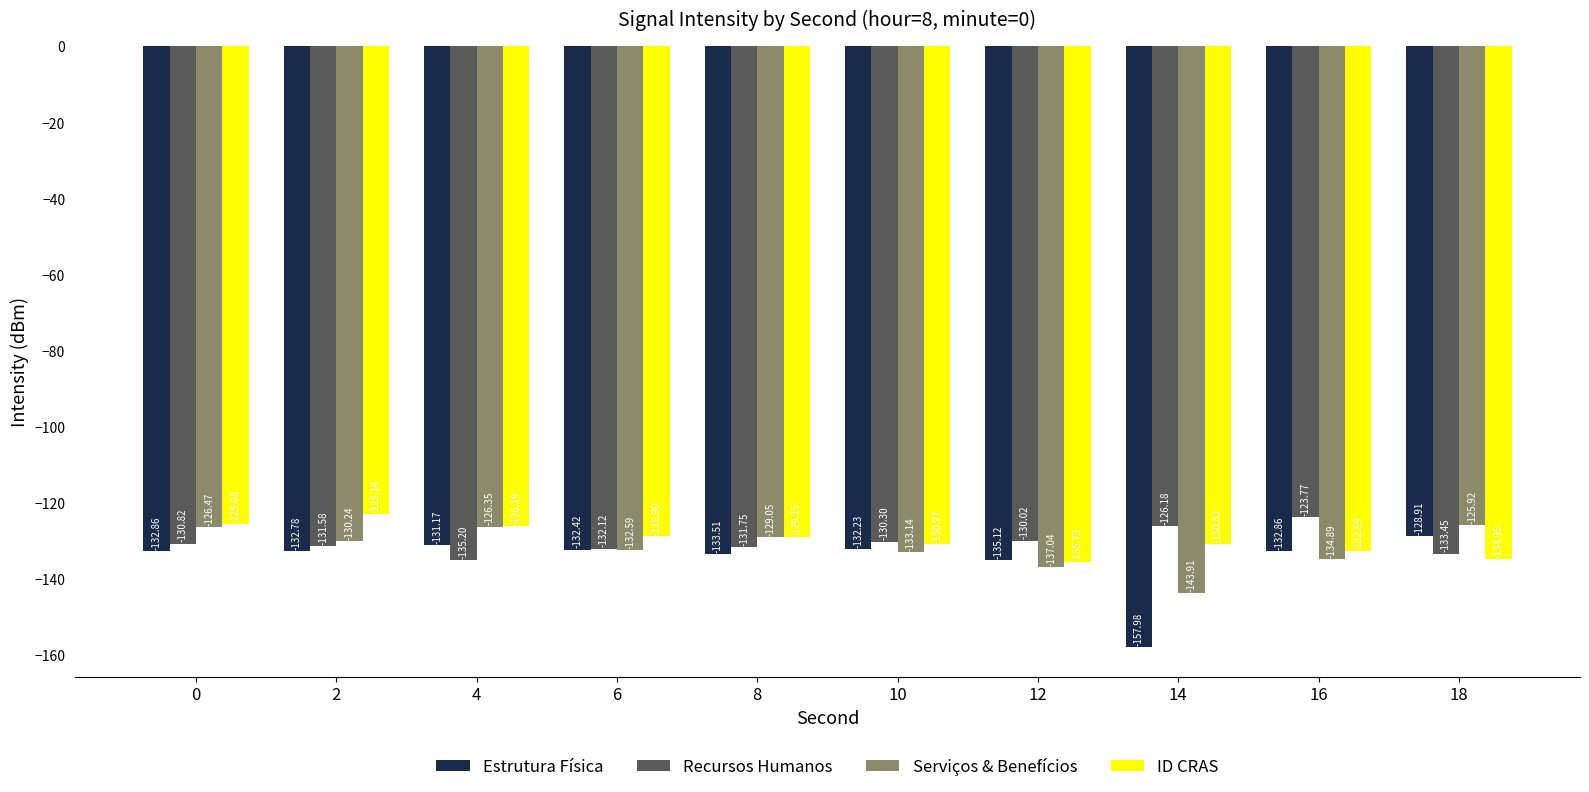

At 4, list the series in order from smallest to largest.

Recursos Humanos, Estrutura Física, Serviços & Benefícios, ID CRAS